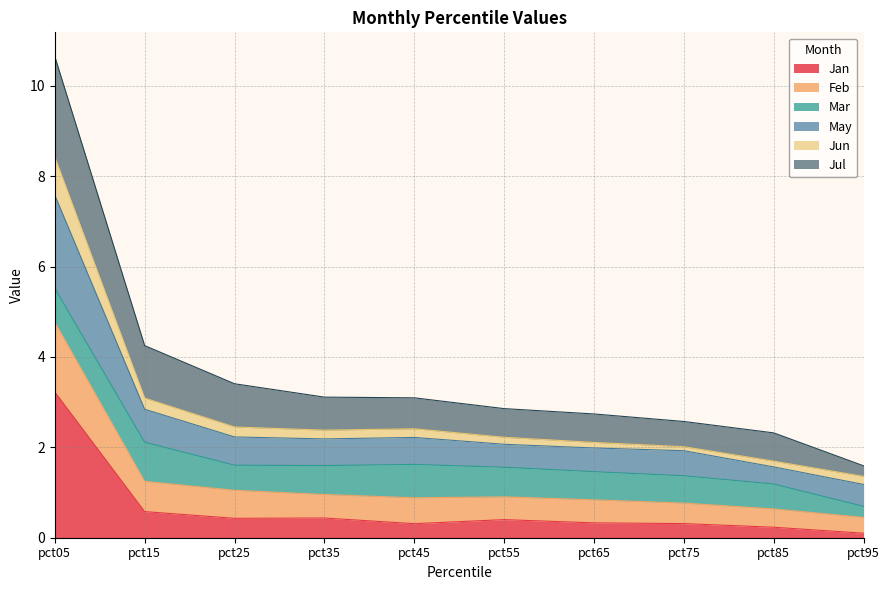

The value of Jan at pct15 is 0.6. True or false?

True